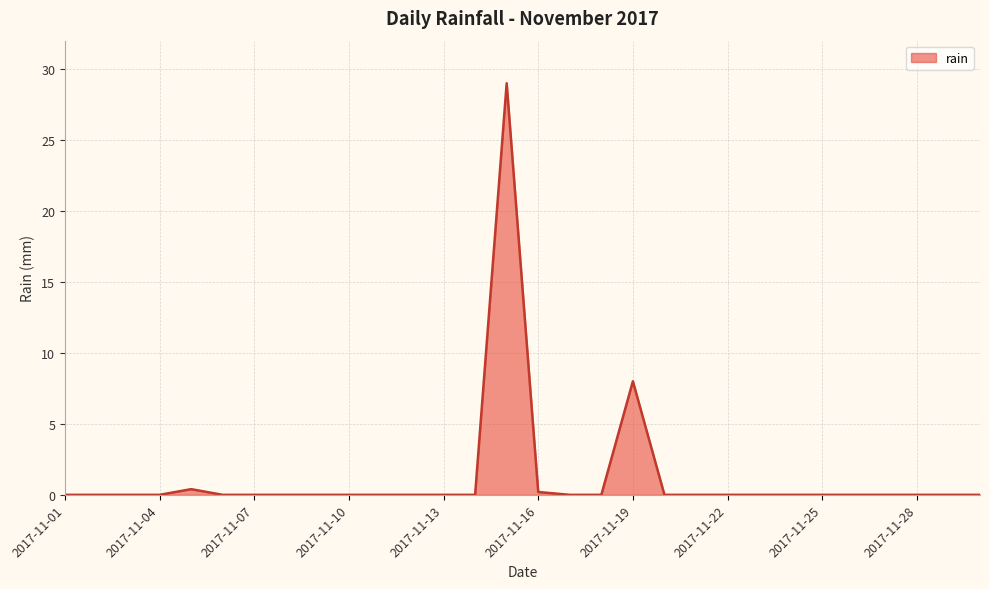

What is the difference between the maximum and minimum values?

29.0